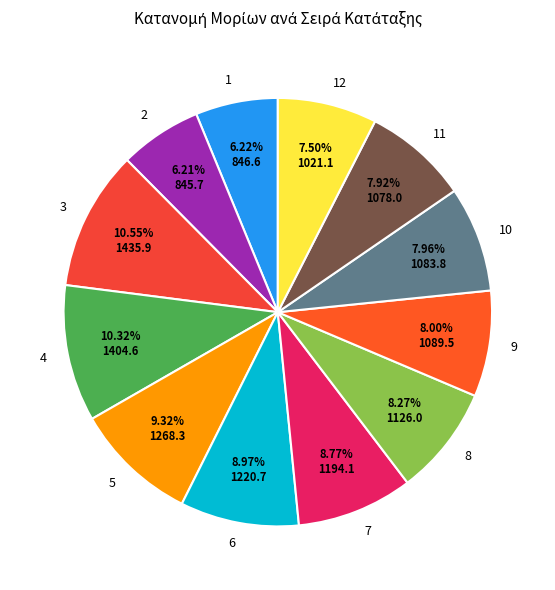

True or false: 4 accounts for 20% of the total.

False